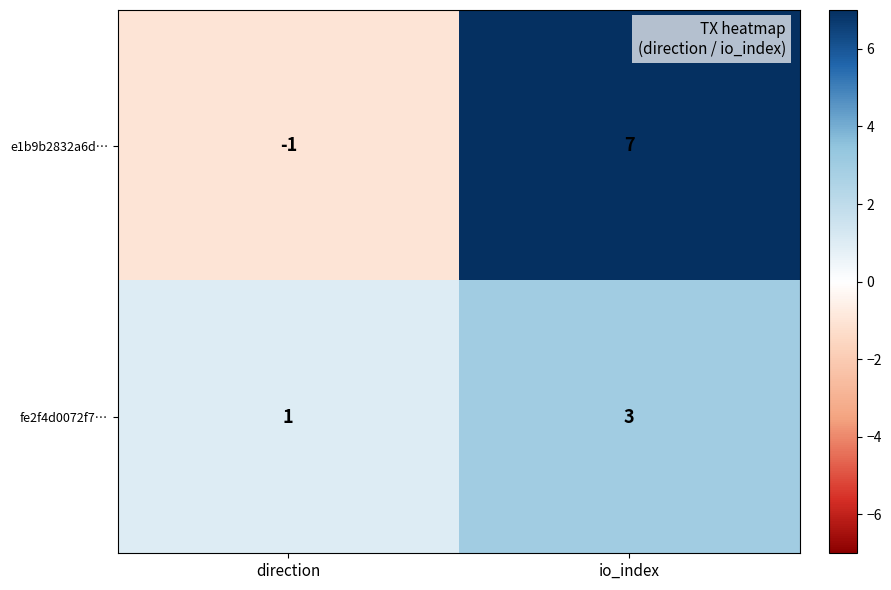

The fe2f4d0072f7… series shows 3 at io_index. True or false?

True